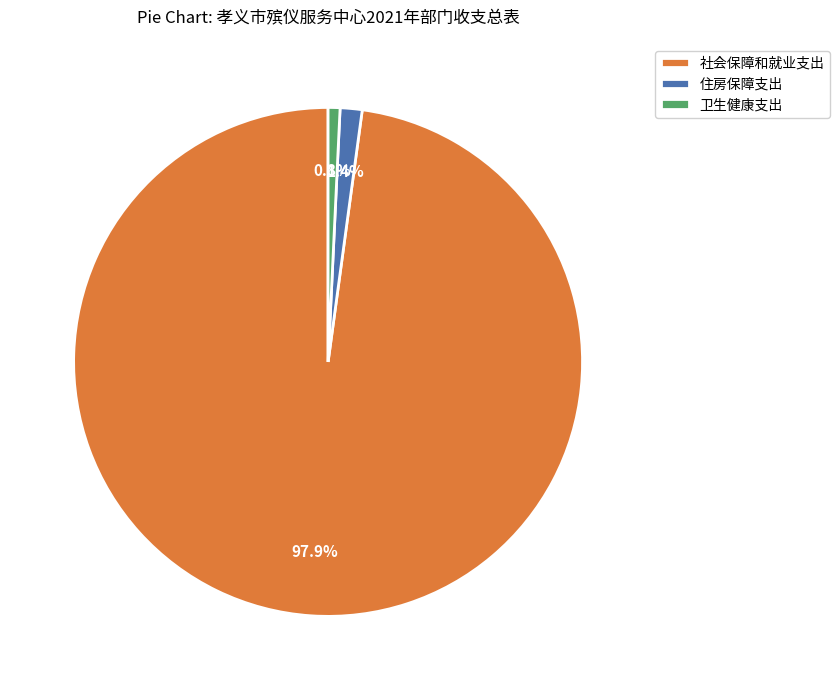

How much of the chart is everything except 卫生健康支出?

99.2%